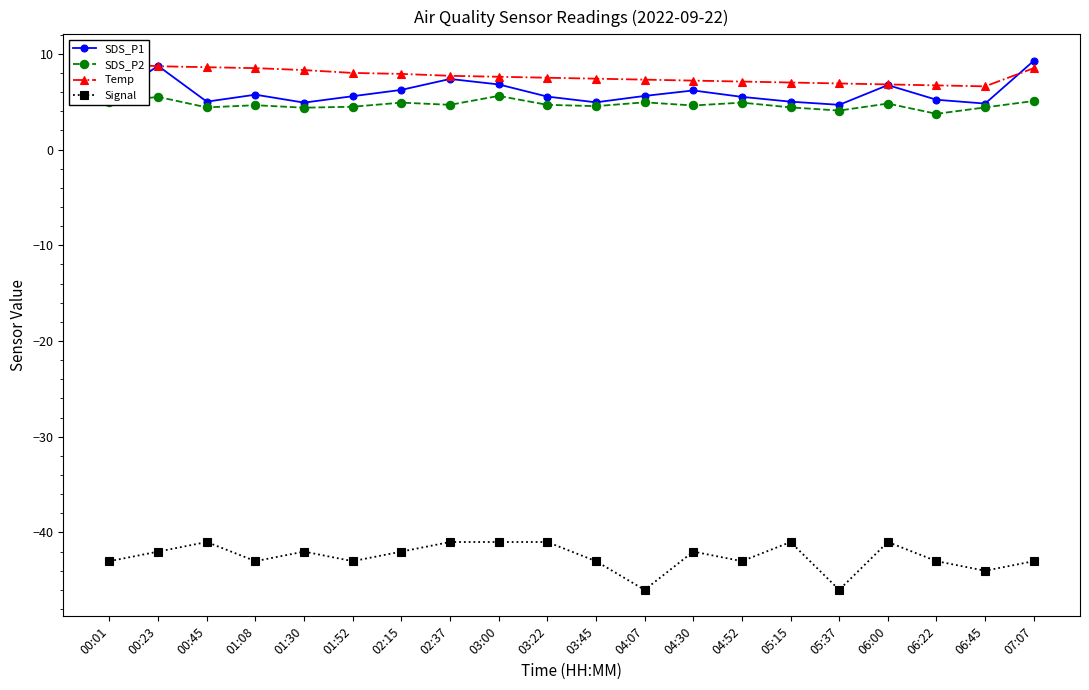

List the labels in order of SDS_P1 value, smallest first.

05:37, 06:45, 01:30, 03:45, 00:45, 05:15, 06:22, 00:01, 04:52, 03:22, 01:52, 04:07, 01:08, 04:30, 02:15, 06:00, 03:00, 02:37, 00:23, 07:07